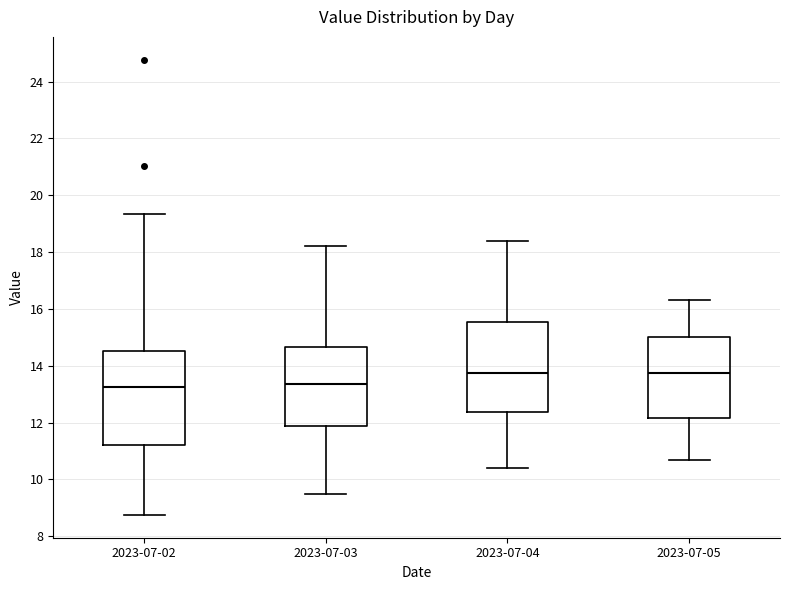

Reading left to right, transcribe this box plot: for each box, give where its median line is, the range the box spans, and where its two whiskers end, as read against the y-axis. The values are not printed on the chart, so give them approximately, as read against the axis.

2023-07-02: median 13.2, box 11.2 to 14.6, whiskers 8.8 to 19.4
2023-07-03: median 13.4, box 11.8 to 14.6, whiskers 9.6 to 18.2
2023-07-04: median 13.8, box 12.4 to 15.6, whiskers 10.4 to 18.4
2023-07-05: median 13.8, box 12.2 to 15.0, whiskers 10.8 to 16.4